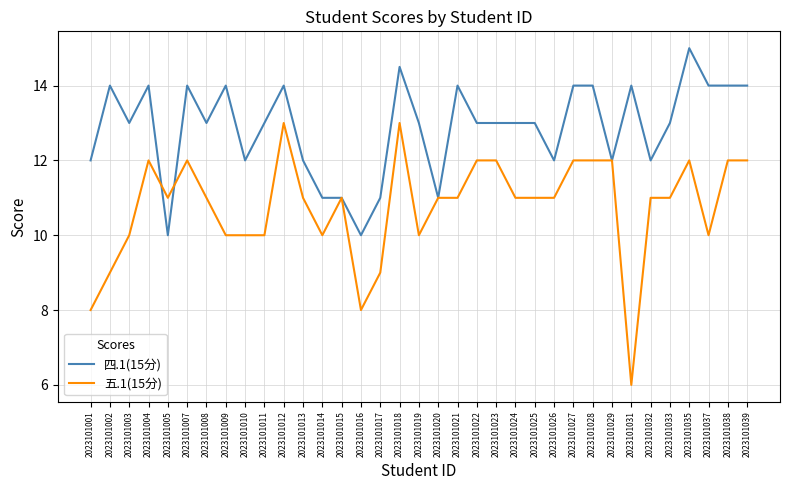

True or false: 四.1(15分) and 五.1(15分) cross at least once.

True